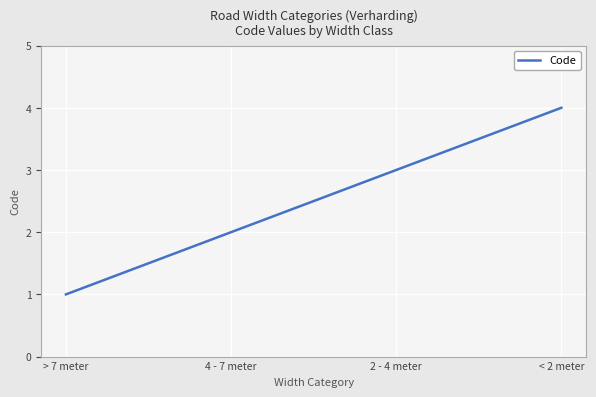

Is it true that the value at 4 - 7 meter is 2?

True